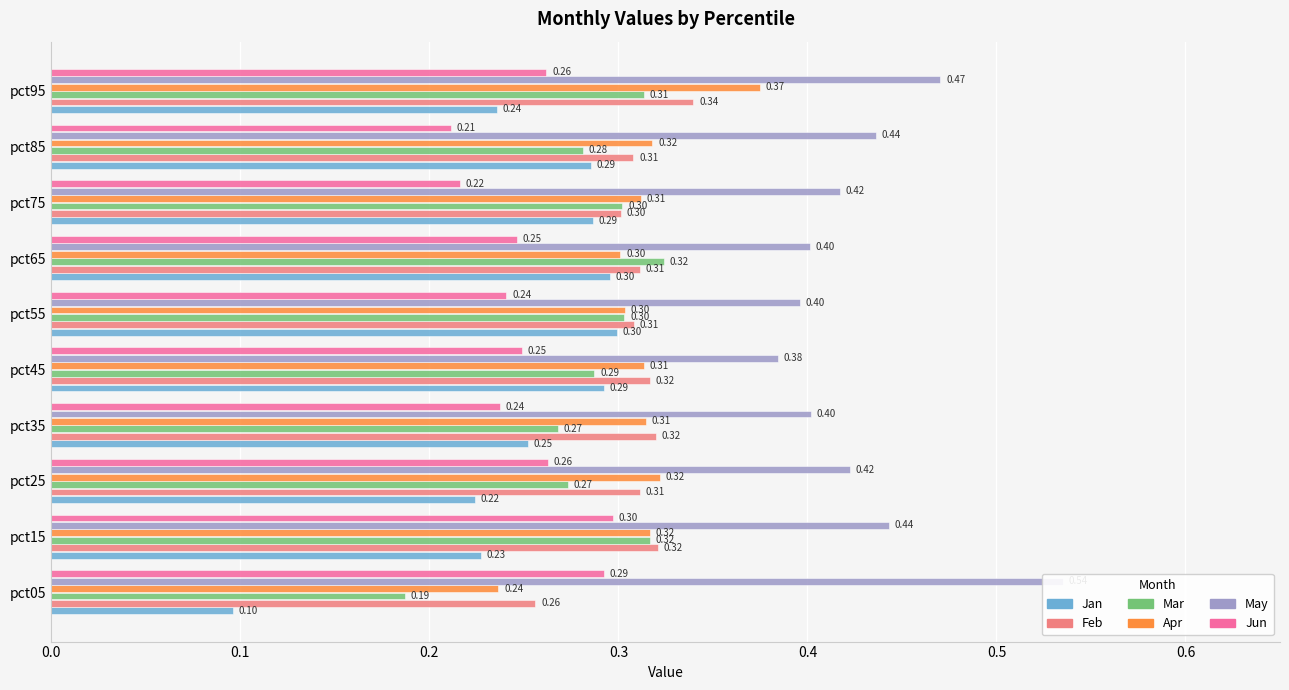

The May series shows 0.7 at pct65. True or false?

False